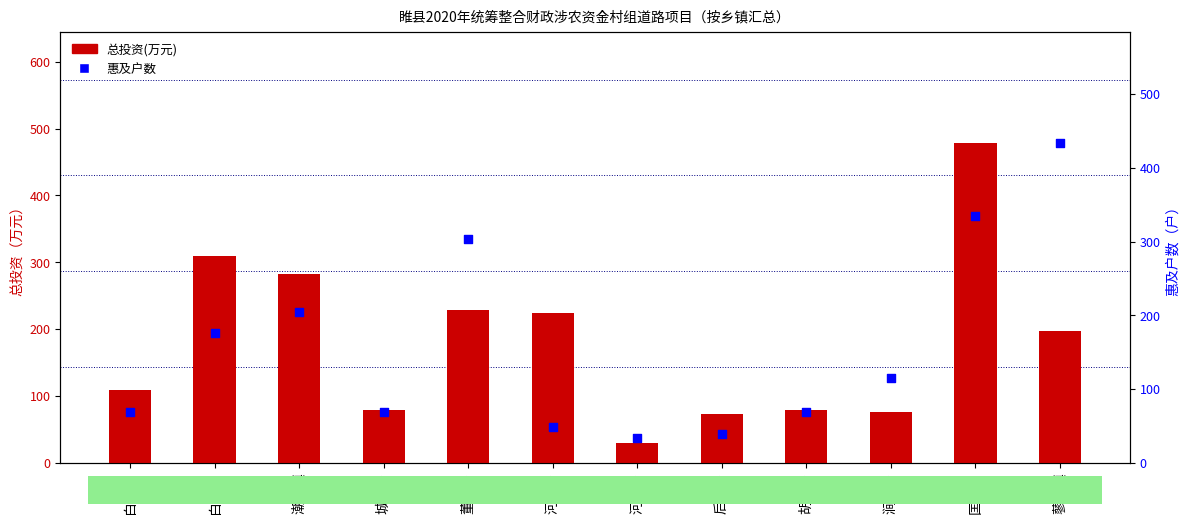

Which series contains the highest Y value?

总投资(万元)